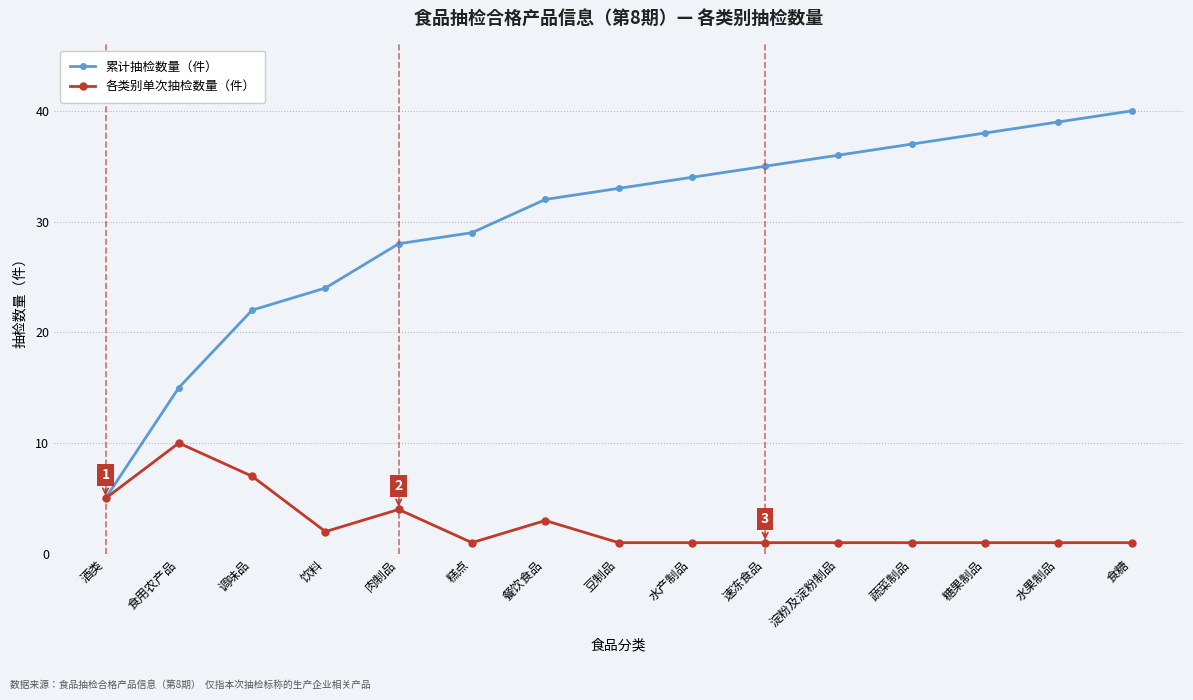

Which category has the lowest value in the 累计抽检数量（件） series?

酒类